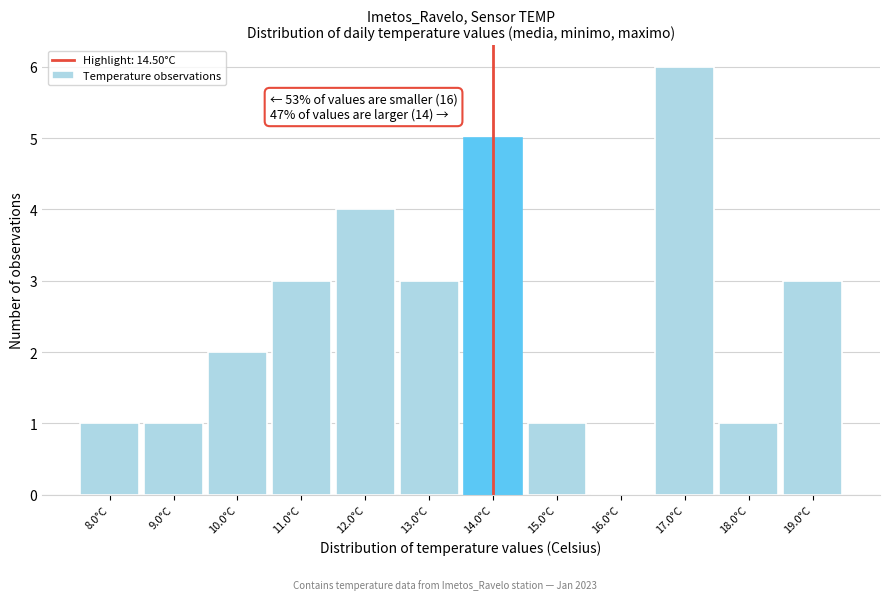

Reading left to right, what are all the values shown in this chart?

8.0°C=1	9.0°C=1	10.0°C=2	11.0°C=3	12.0°C=4	13.0°C=3	14.0°C=5	15.0°C=1	16.0°C=0	17.0°C=6	18.0°C=1	19.0°C=3